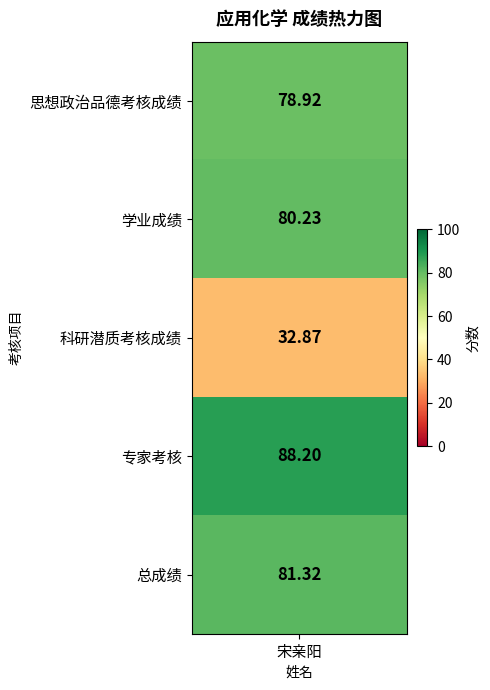

What is the difference between the values at 4 and 1?

1.1